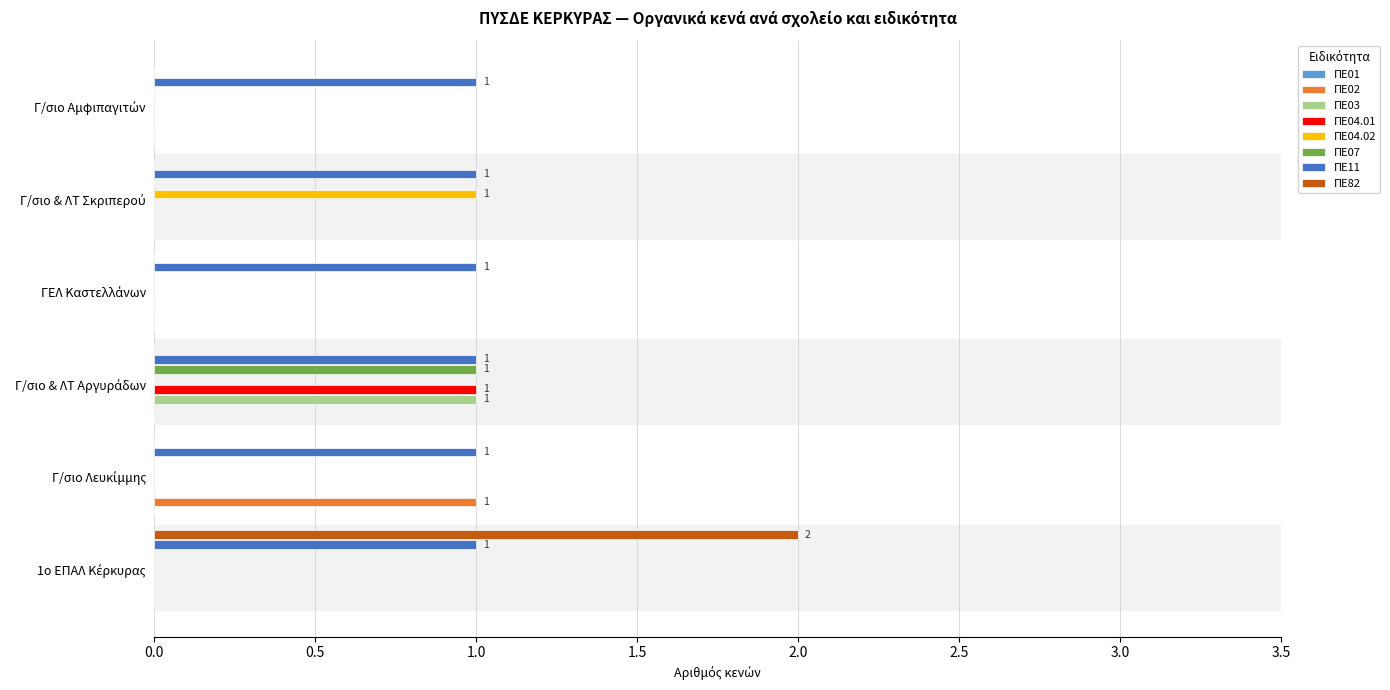

How many categories are shown in the chart?

6